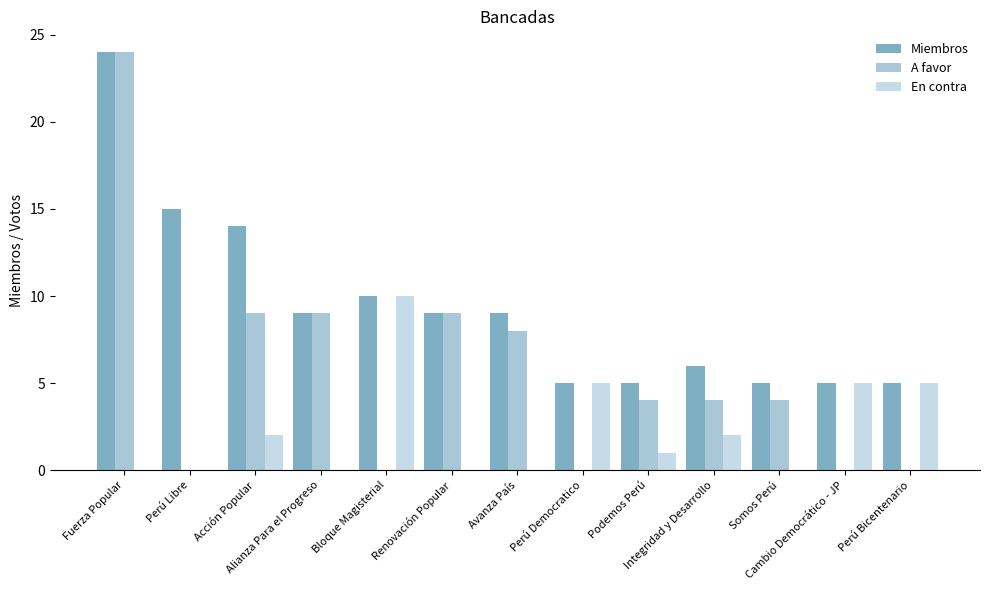

Reading left to right, transcribe all the data shown in this chart.

Miembros: 24	15	14	9	10	9	9	5	5	6	5	5	5
A favor: 24	0	9	9	0	9	8	0	4	4	4	0	0
En contra: 0	0	2	0	10	0	0	5	1	2	0	5	5